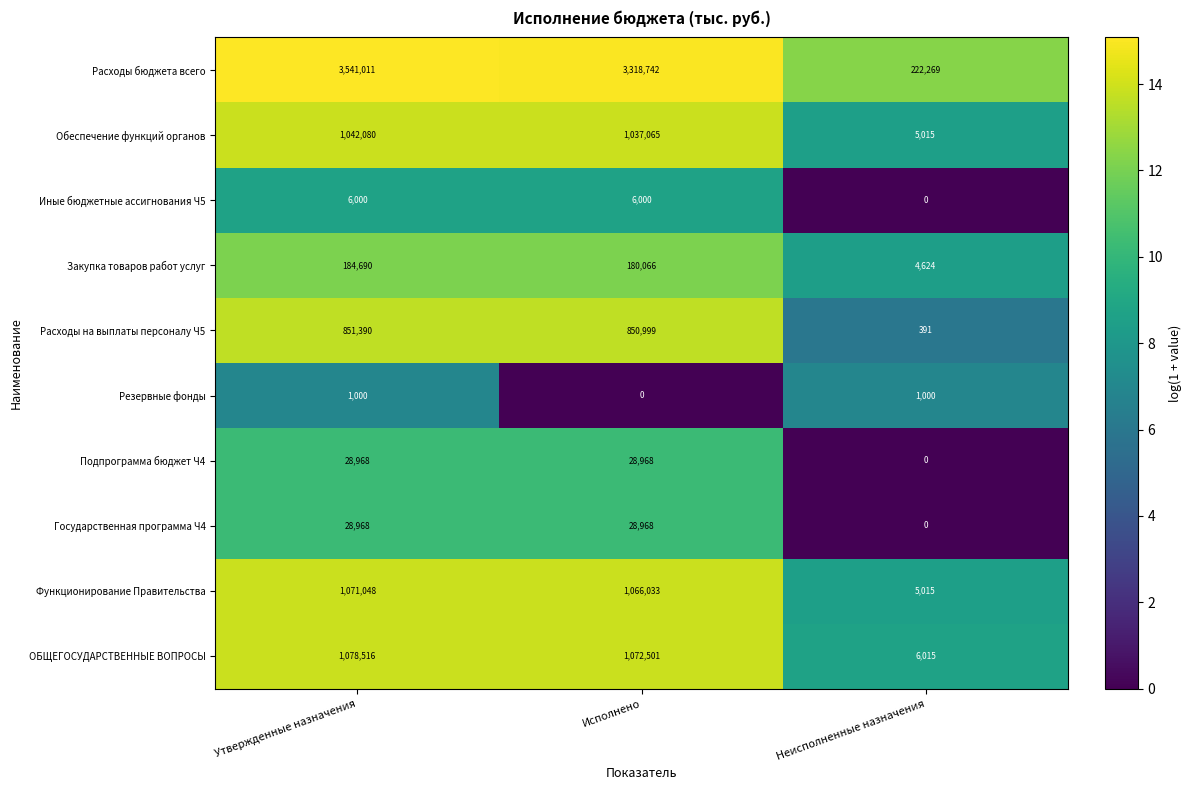

What is the average value of the Иные бюджетные ассигнования Ч5 series?

4000